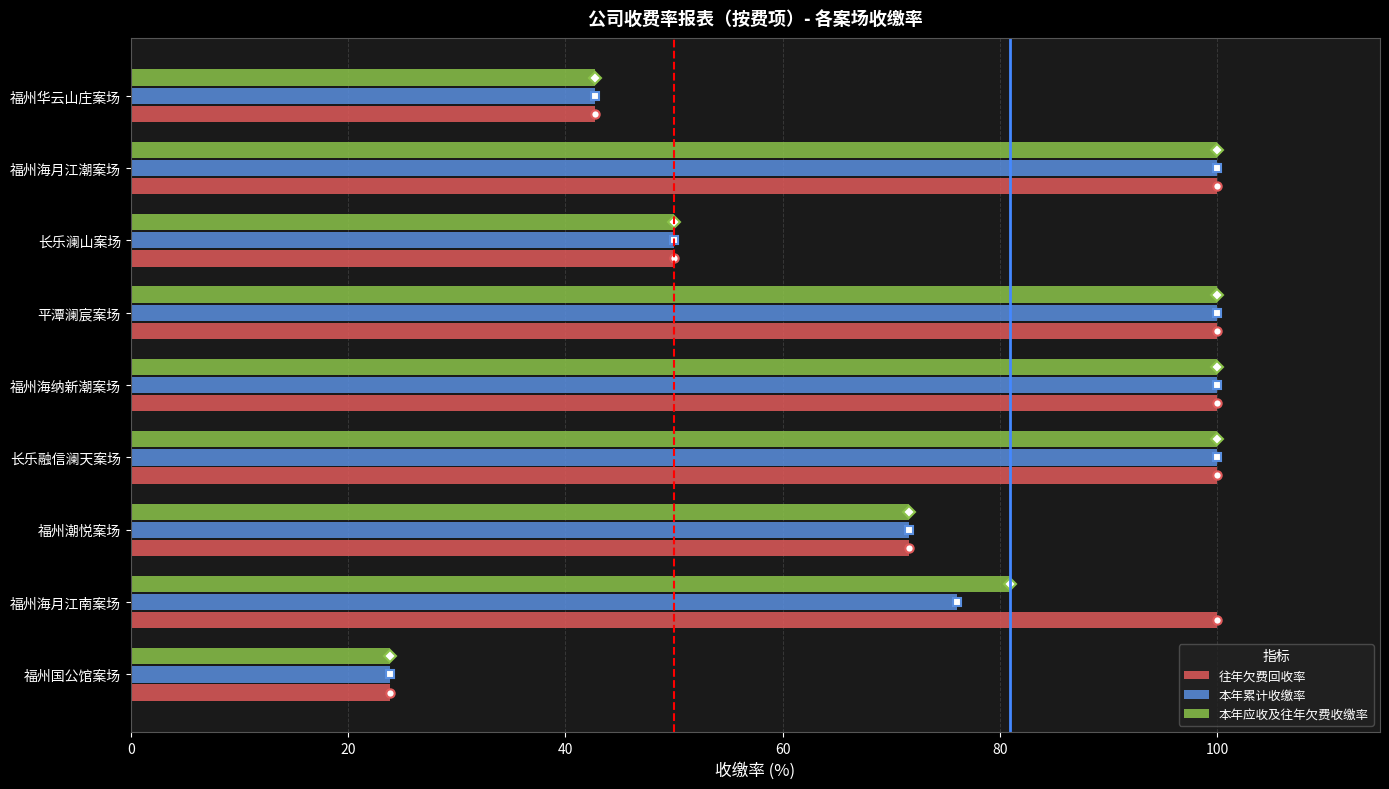

What is the greatest value displayed?

100.0